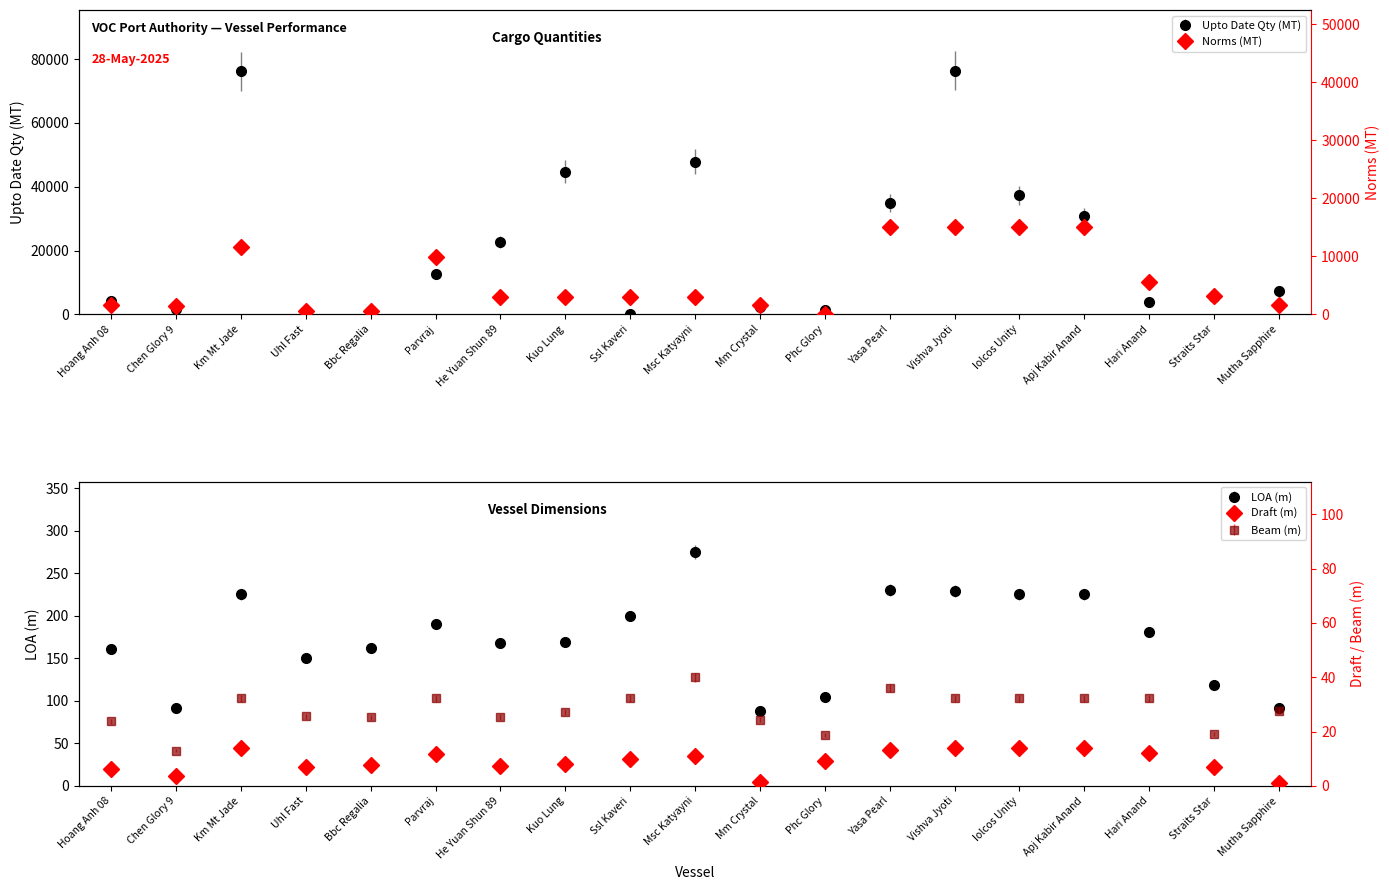

At which category is the sum across all series the highest?

Vishva Jyoti